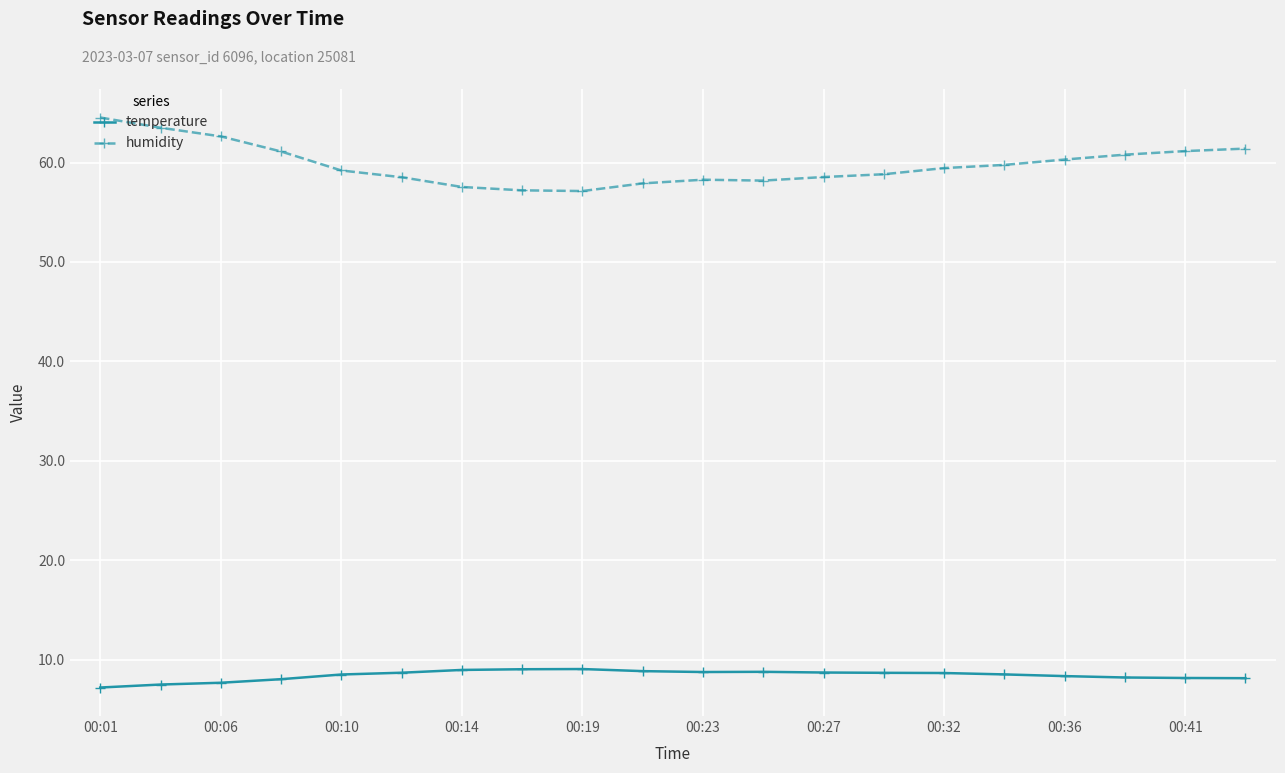

Which series has the largest total across all categories?

humidity